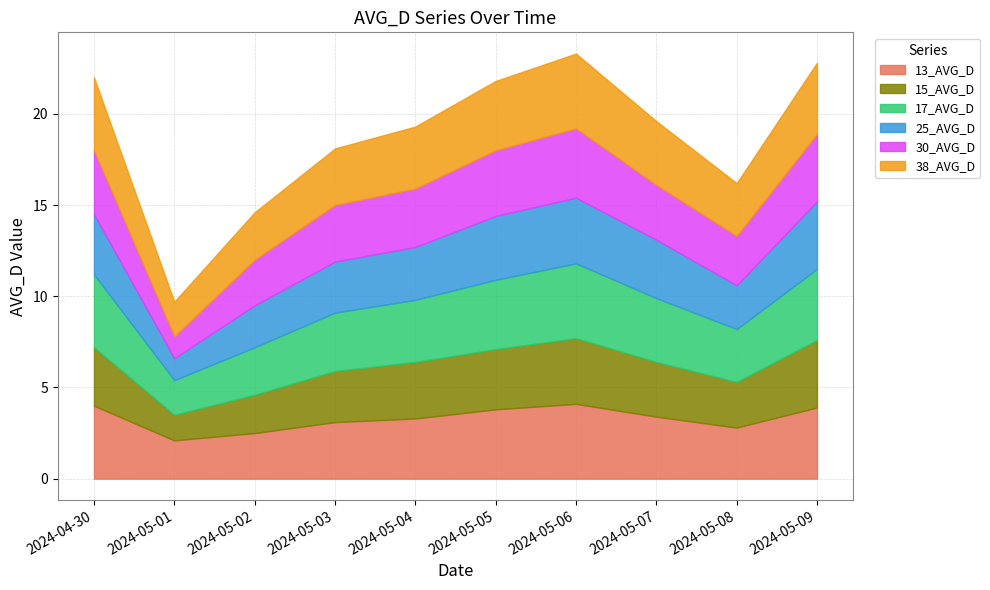

What is the difference between the maximum and minimum values in the 13_AVG_D series?

2.0